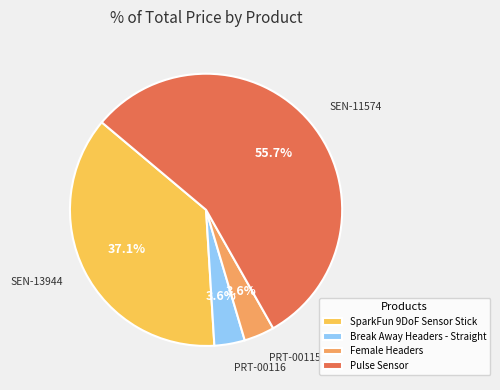

Is there any slice that represents more than half of the pie?

Yes